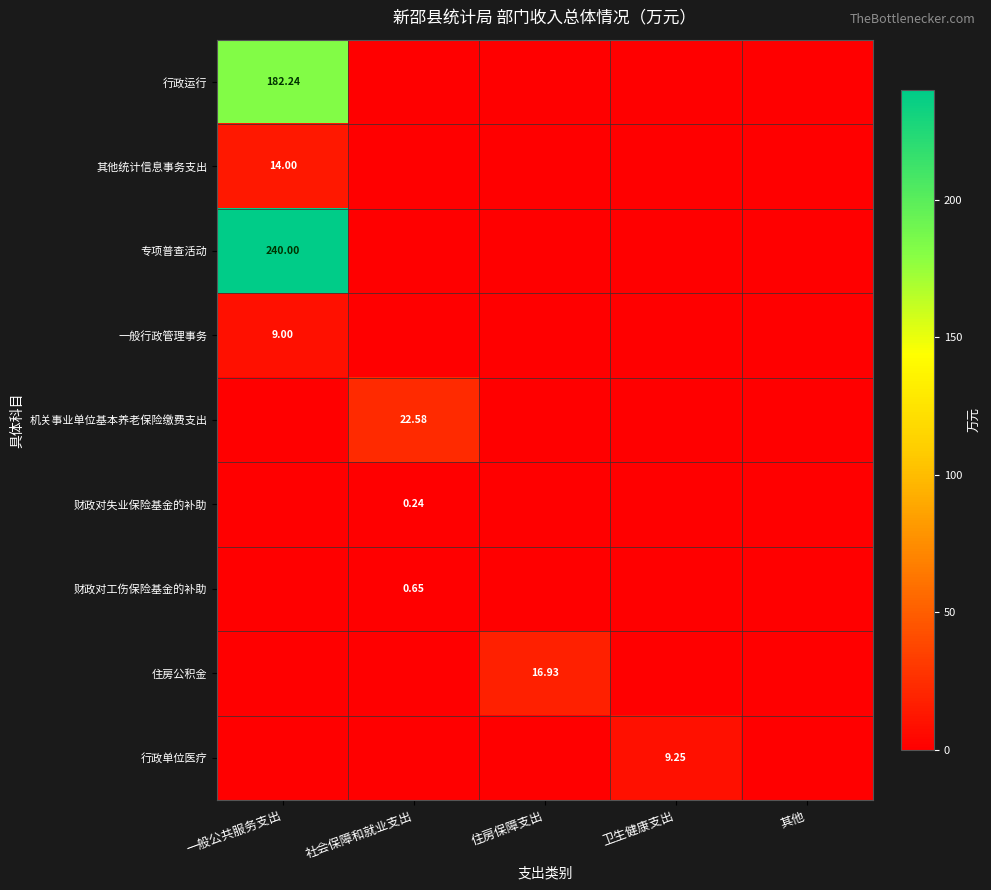

True or false: 一般行政管理事务 has a value of 4.0 at 住房保障支出.

False